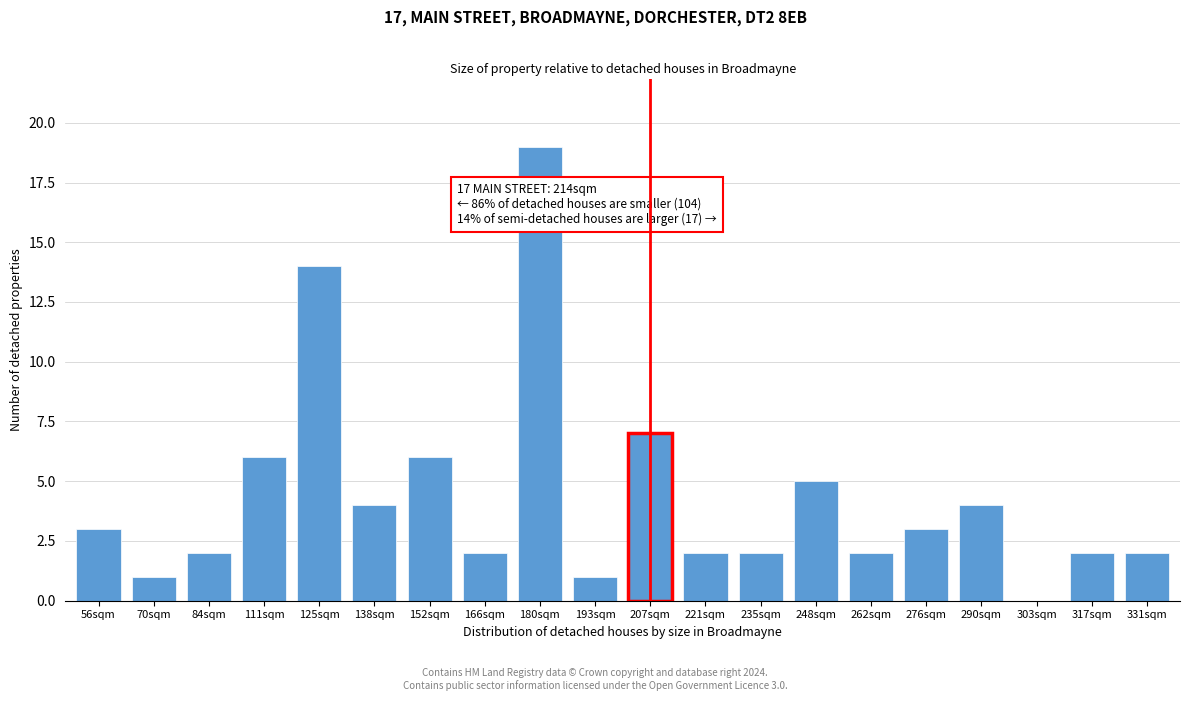

Reading left to right, extract all data points from this chart.

56sqm=3	70sqm=1	84sqm=2	111sqm=6	125sqm=14	138sqm=4	152sqm=6	166sqm=2	180sqm=19	193sqm=1	207sqm=7	221sqm=2	235sqm=2	248sqm=5	262sqm=2	276sqm=3	290sqm=4	303sqm=0	317sqm=2	331sqm=2